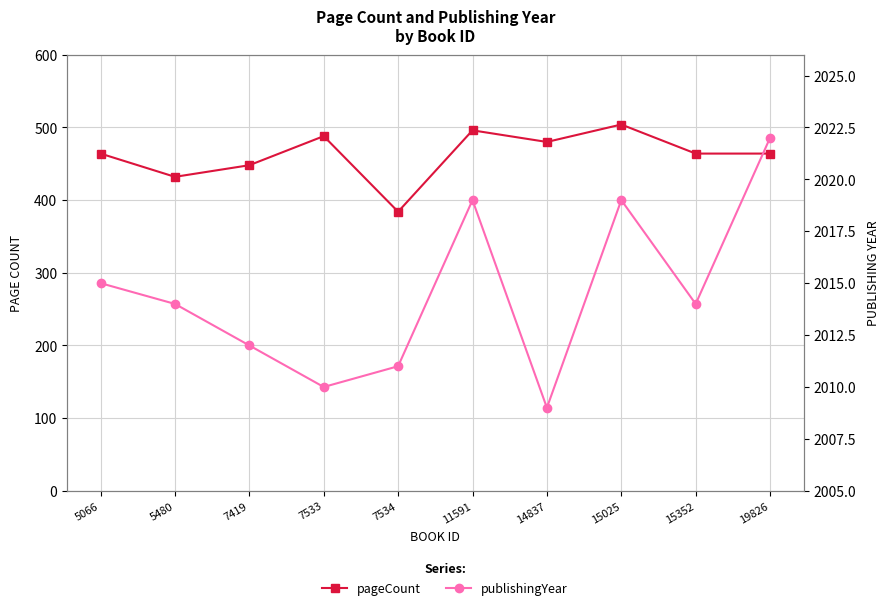

What is the difference between the publishingYear values at 7534 and 7419?

1